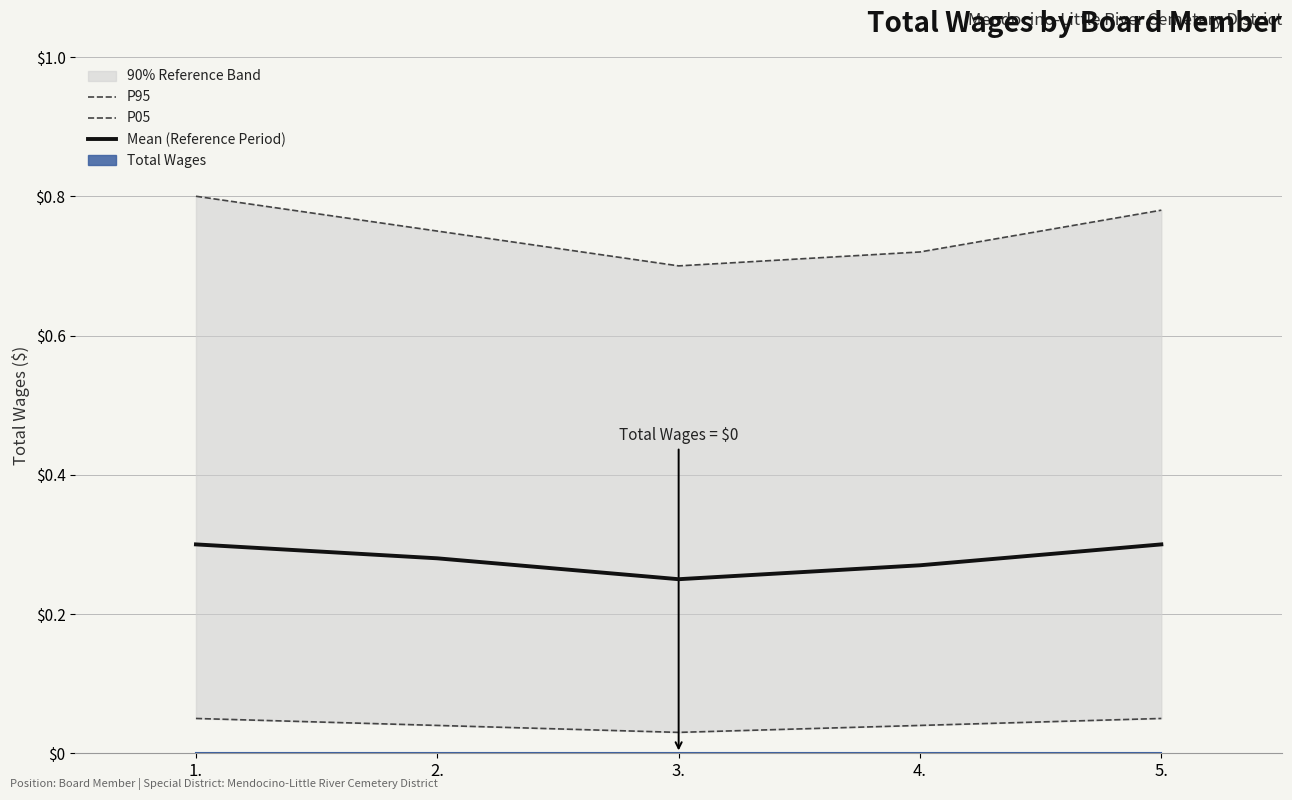

List the labels in order of Mean (Reference Period) value, smallest first.

3., 4., 2., 1., 5.